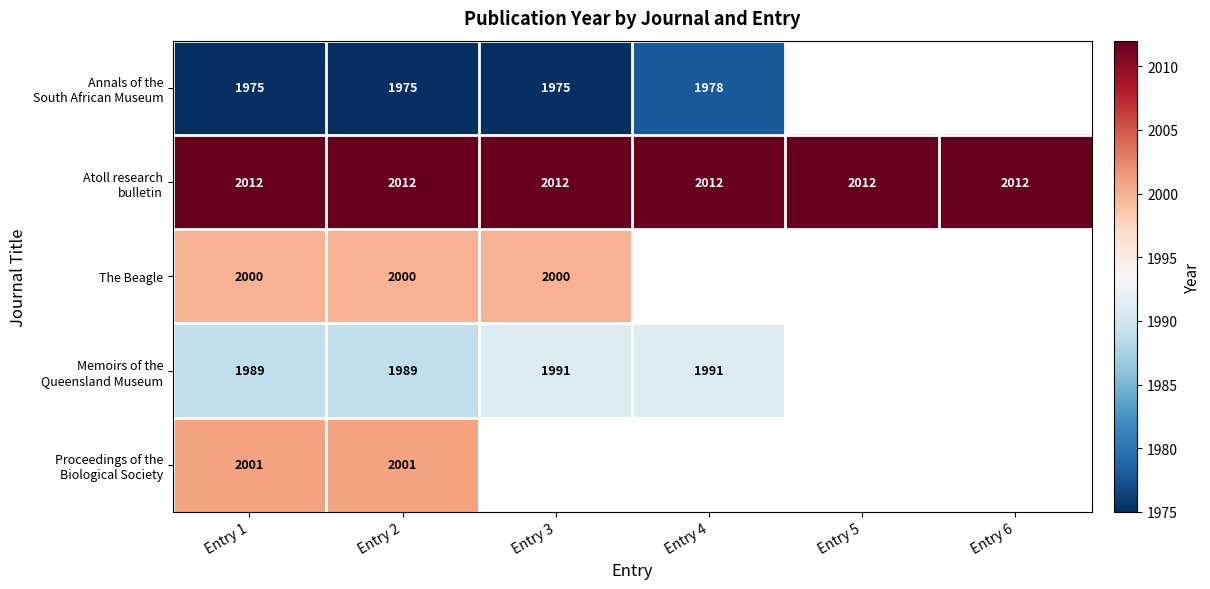

What is the difference between the highest and lowest values at Entry 2?

37